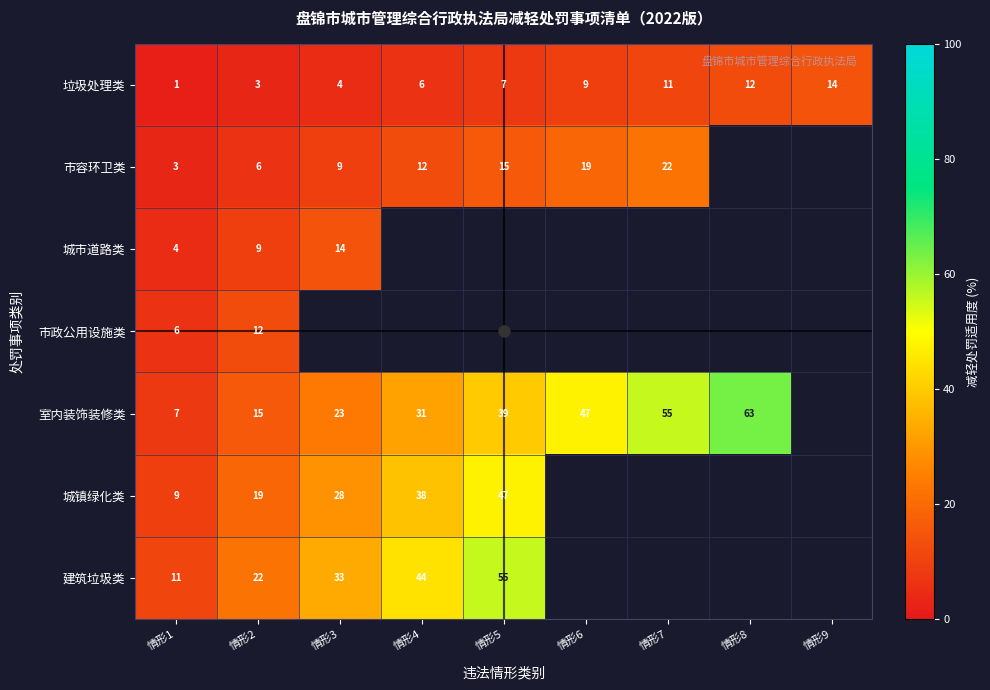

Where does the 垃圾处理类 series first go above 7?

情形5